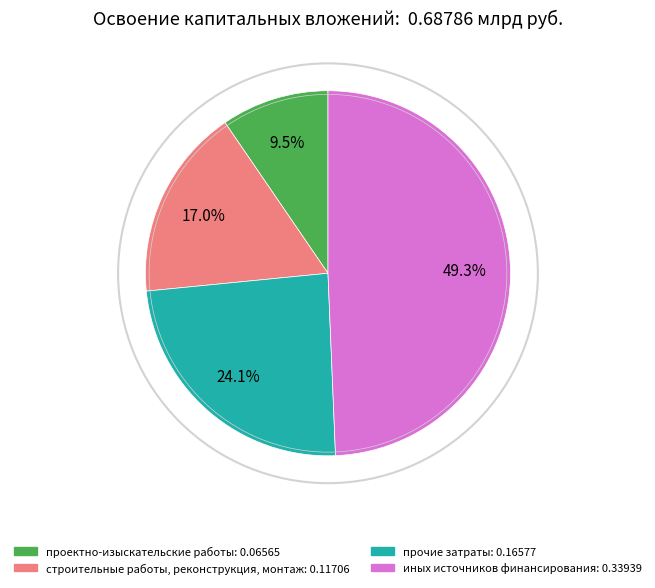

To the nearest percent, what is the difference between the largest and smallest slice percentages?

40%